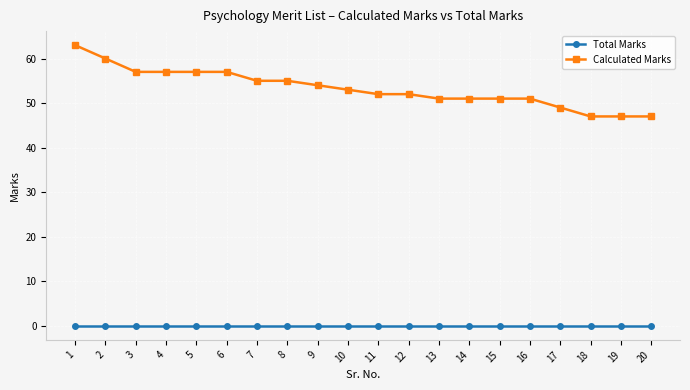

How many values in the Calculated Marks series are below 53?

10